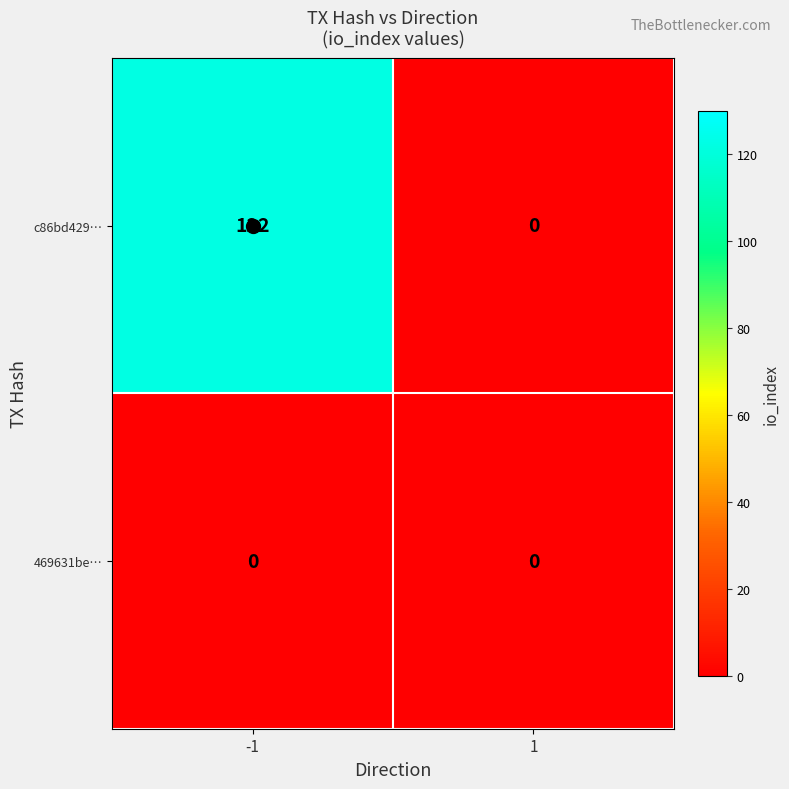

How many categories are shown in the chart?

2